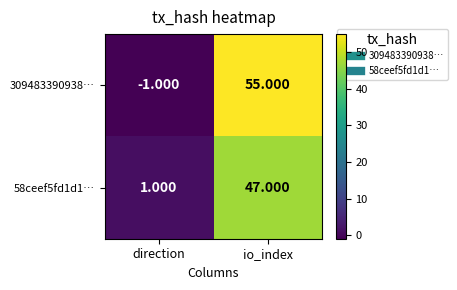

Which series has the widest spread of values?

309483390938…